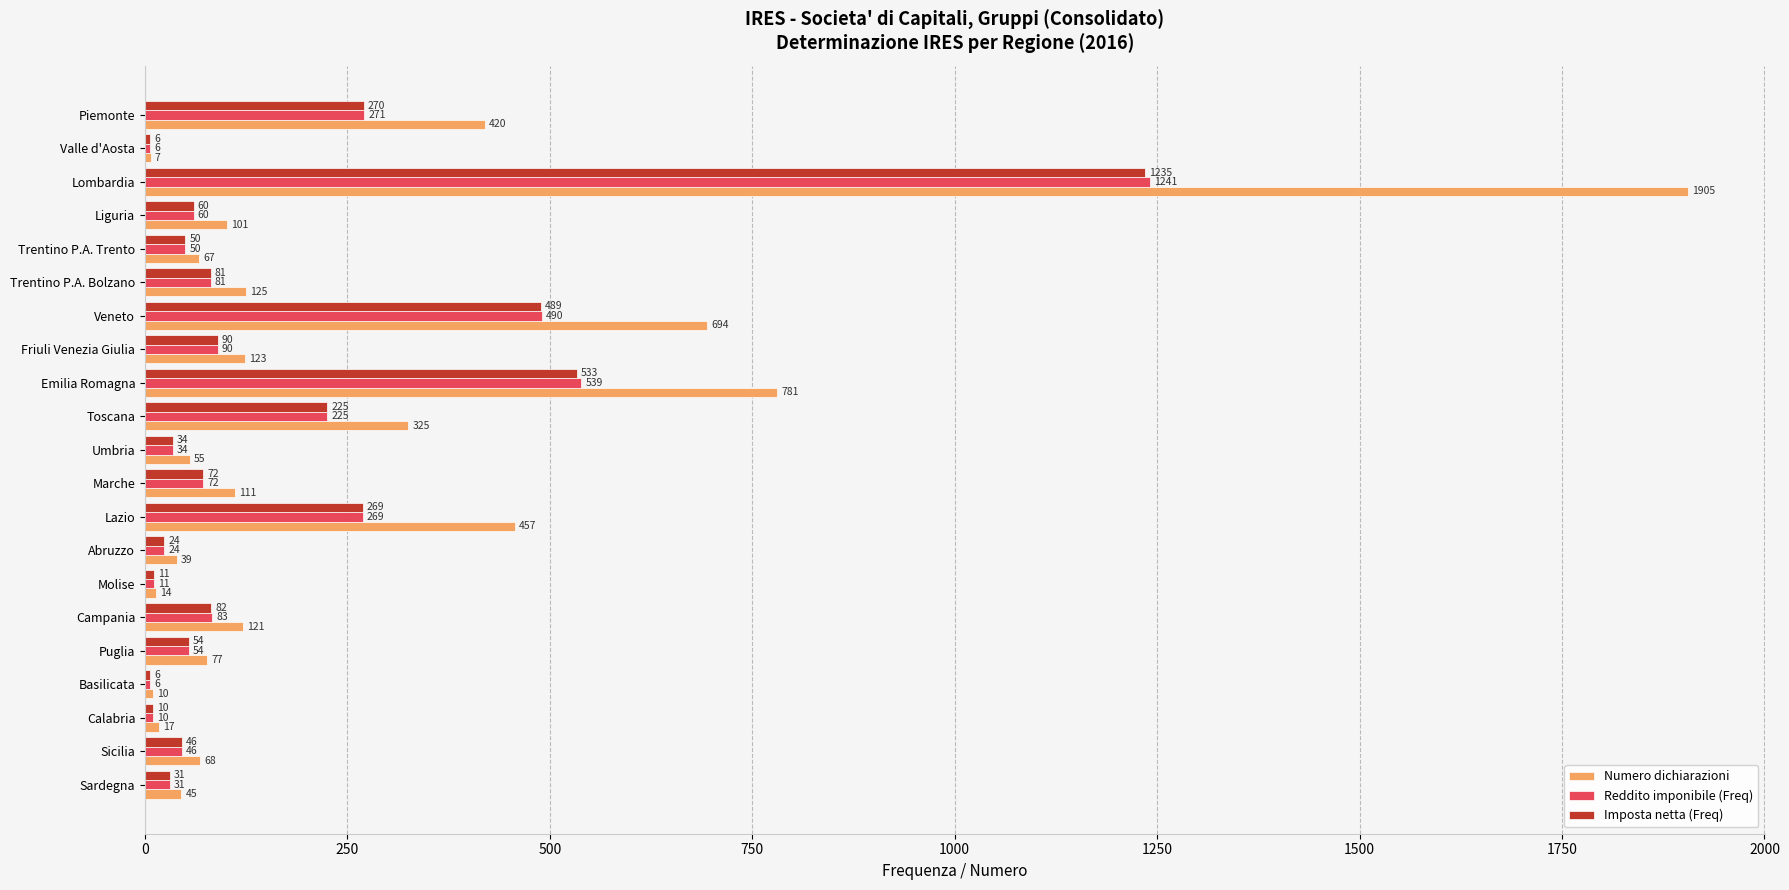

Which series changed the most between Marche and Sardegna?

Numero dichiarazioni